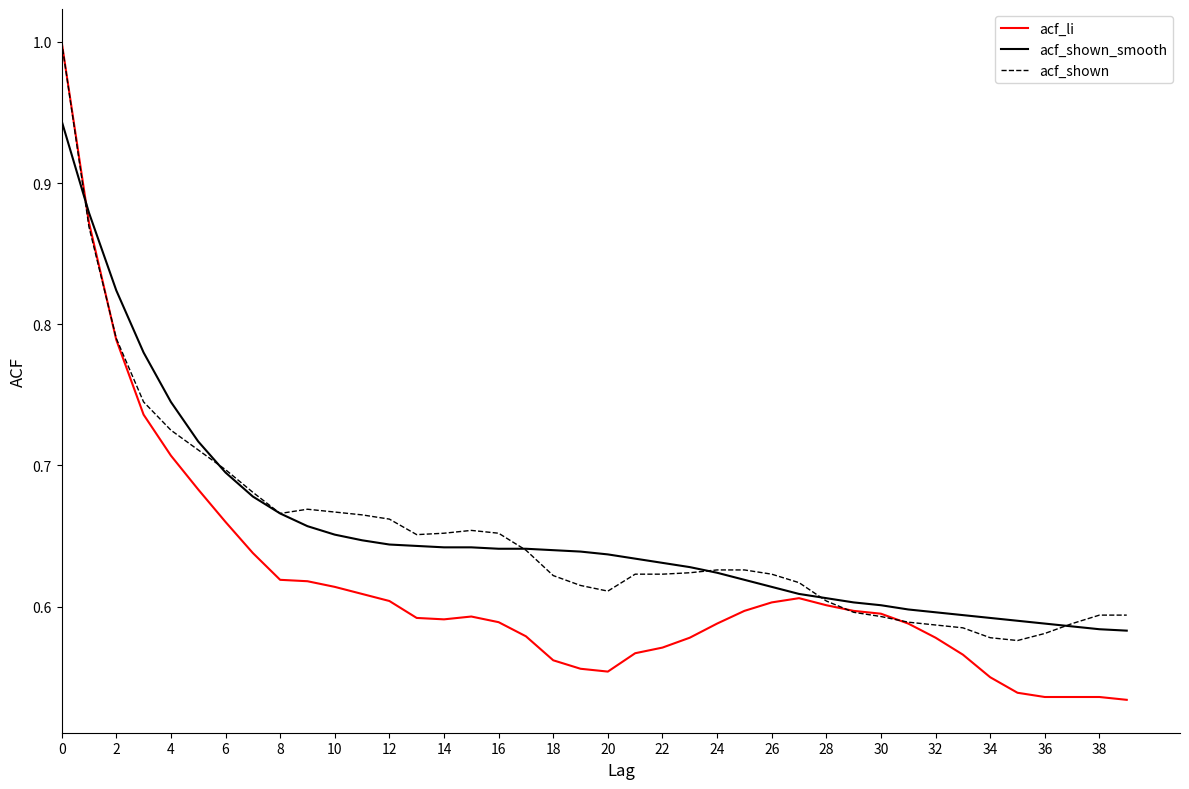

Does the chart have visible grid lines?

No